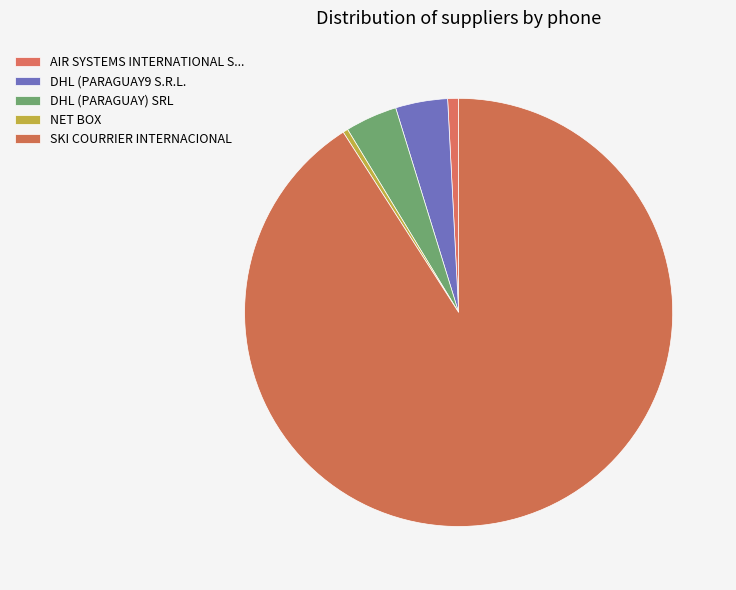

Is it true that DHL (PARAGUAY) SRL is 4% of the pie?

True